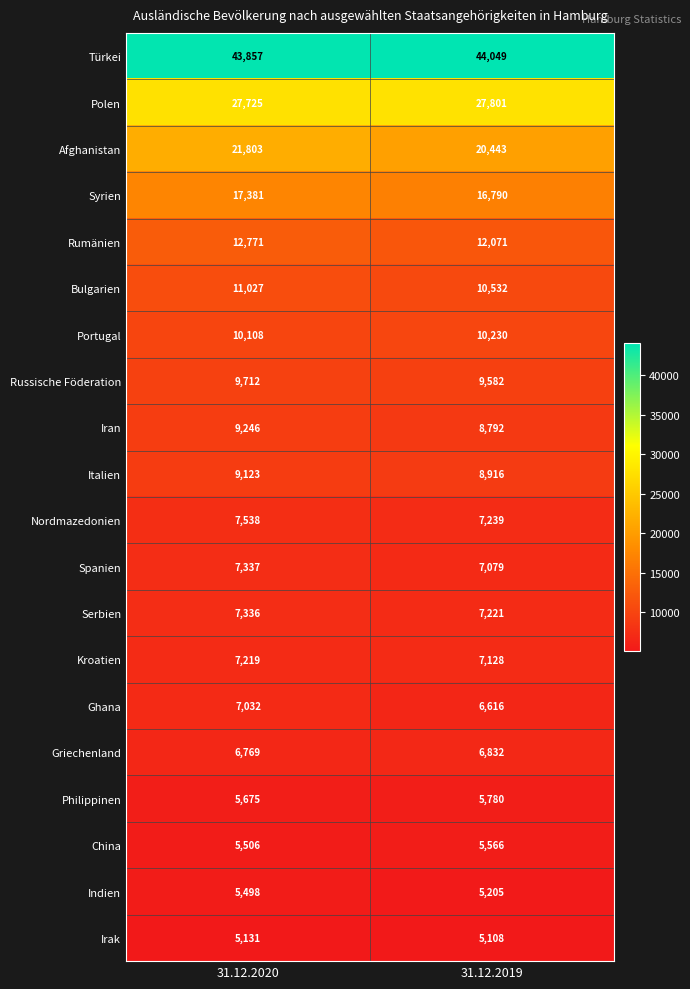

Count the number of data series in this chart.

20